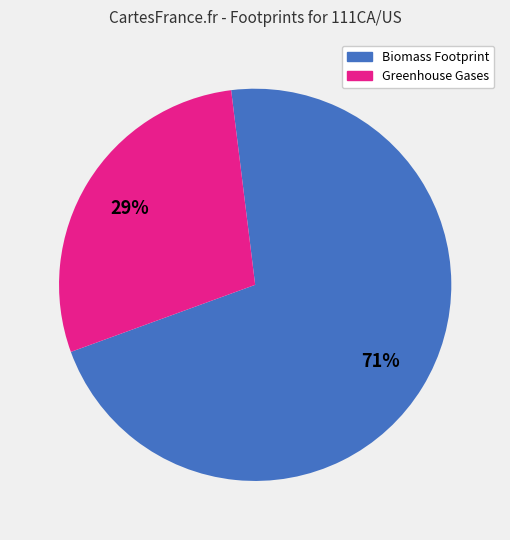

To the nearest percent, what is the average slice percentage?

50%